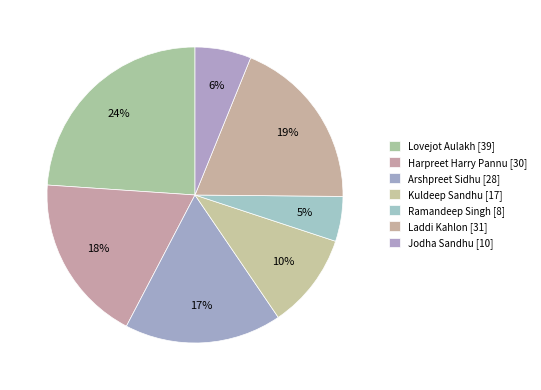

To the nearest percent, what percentage of the pie is Kuldeep Sandhu?

10%